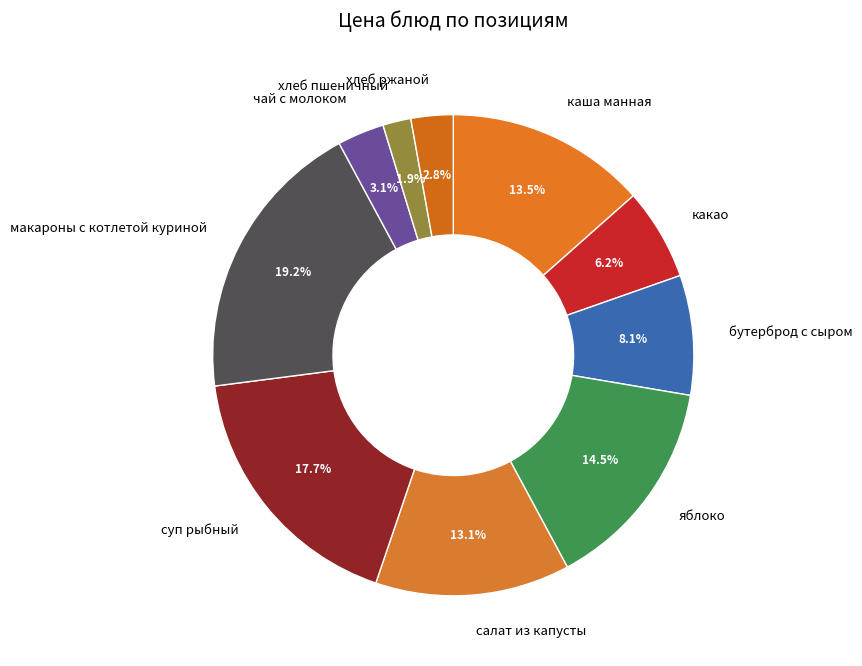

Combined, what portion of the pie is суп рыбный and макароны с котлетой куриной?

36.9%